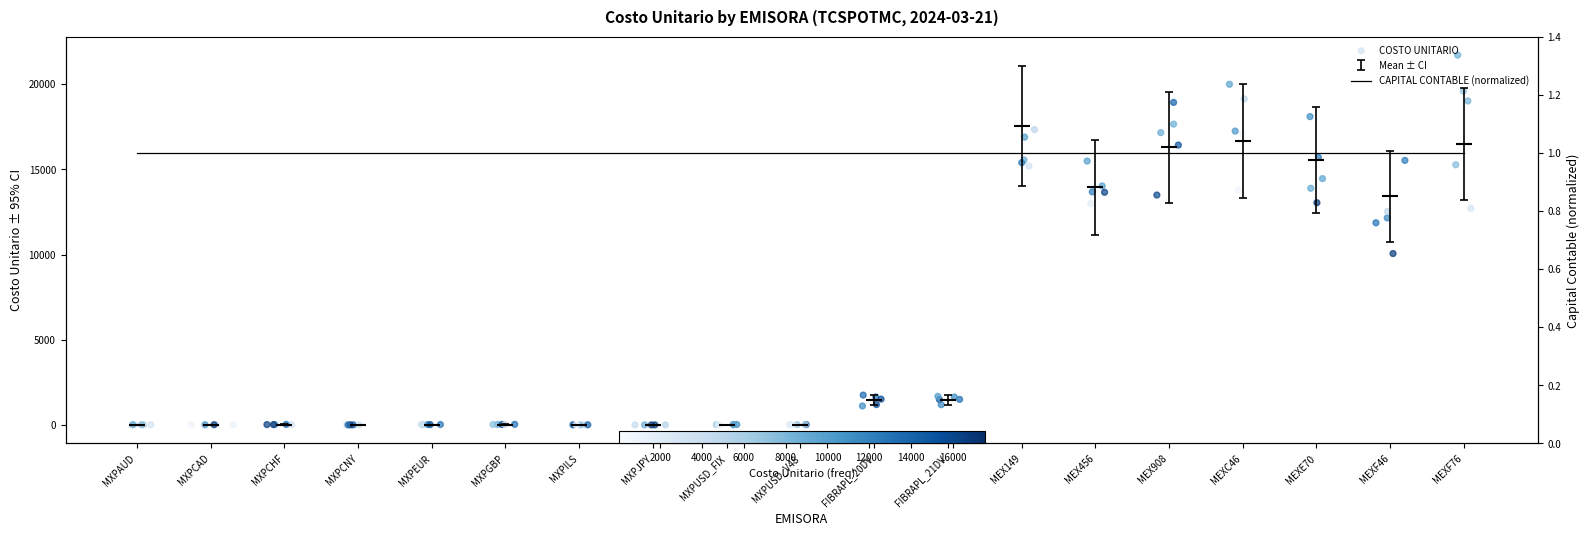

Which series reaches the minimum Y coordinate?

COSTO UNITARIO